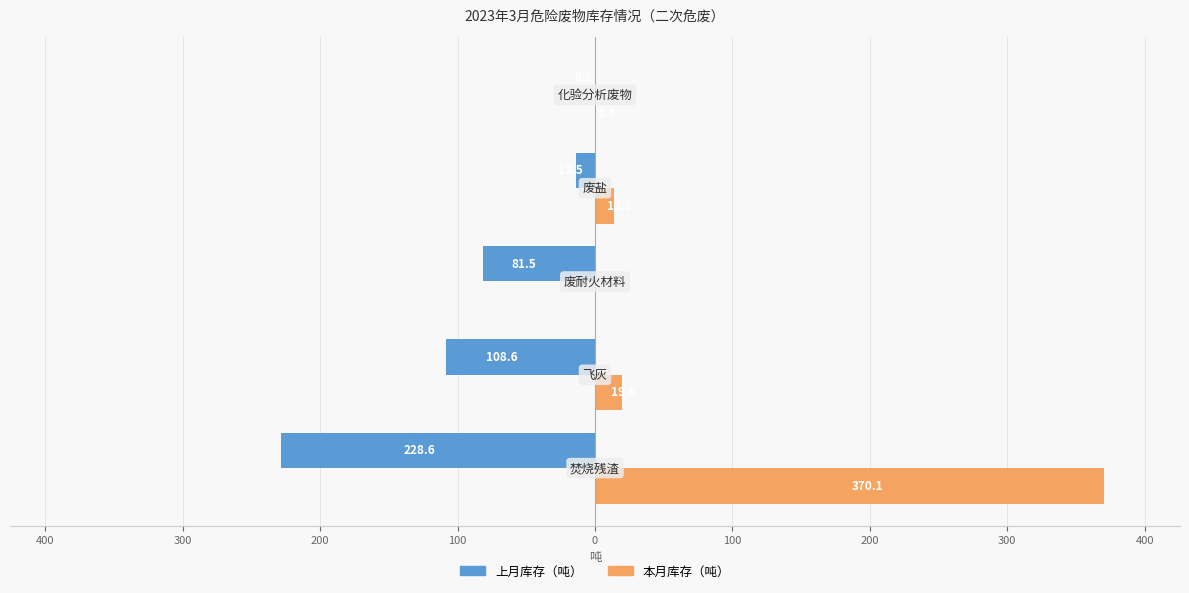

List the series in order of their overall mean, lowest first.

上月库存（吨）, 本月库存（吨）